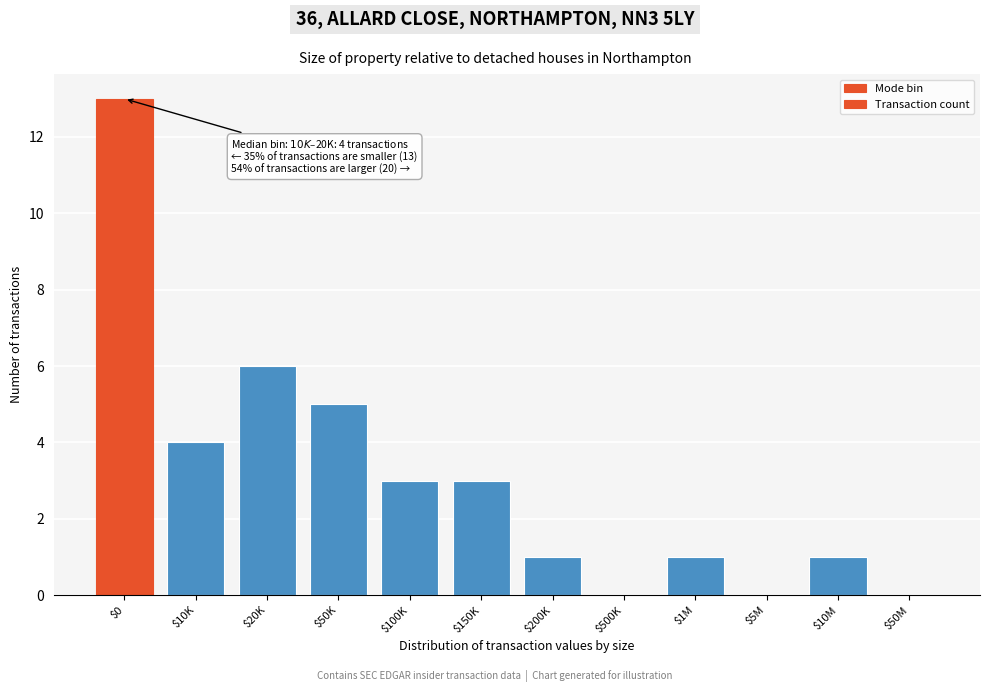

The value at $20K is 8. True or false?

False